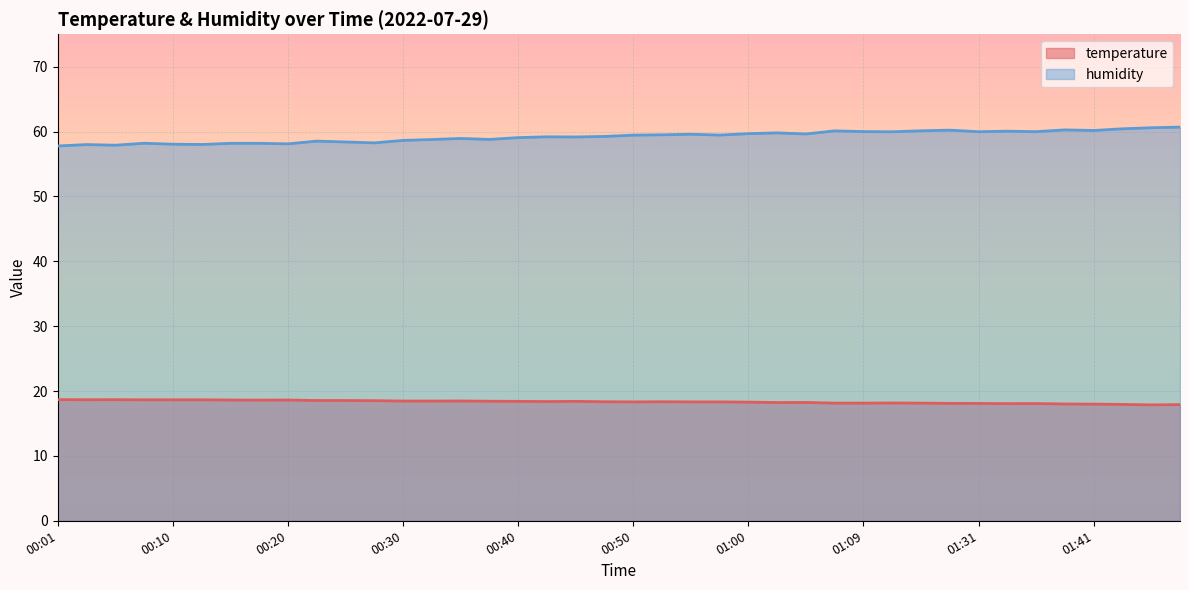

How many interior local valleys does the temperature series have?

7